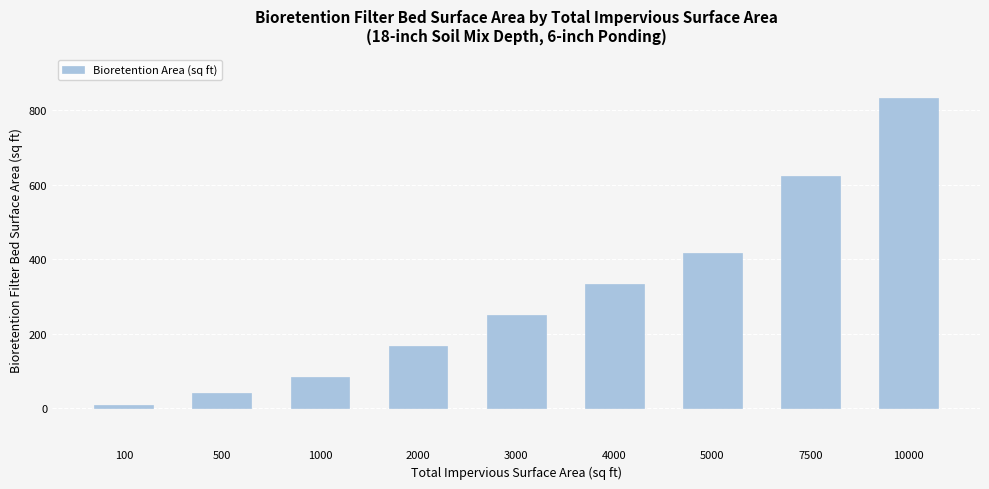

Is it true that the value at 5000 is 159.6?

False